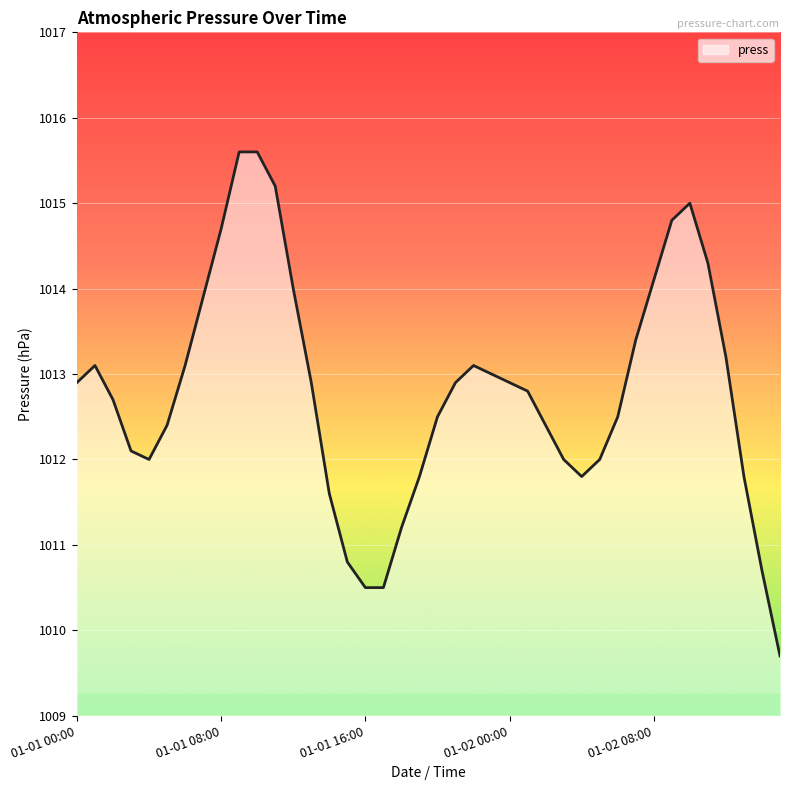

What is the minimum value shown in the chart?

1009.7